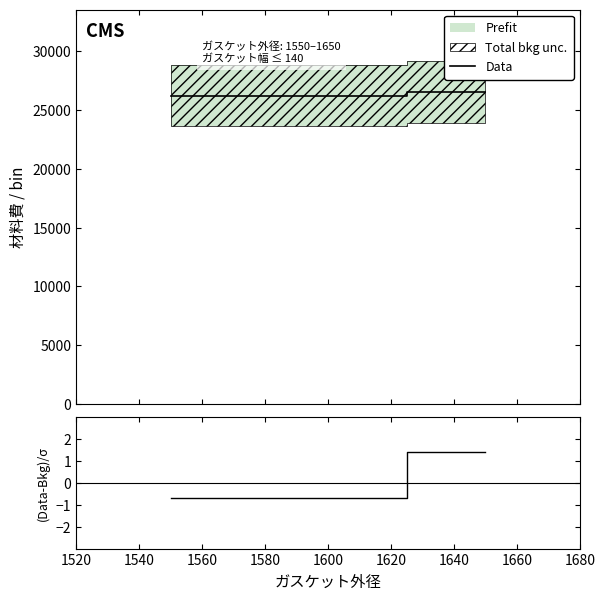

What is the lowest value of the Data series?

26242.4